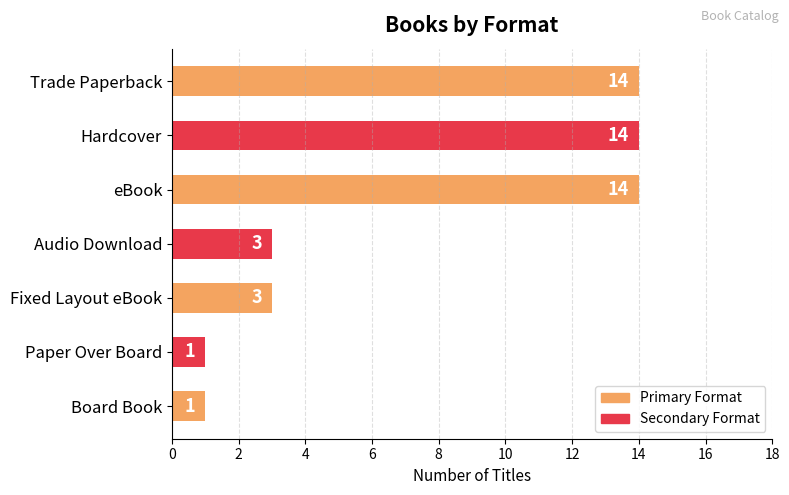

The value at Hardcover is 14. True or false?

True